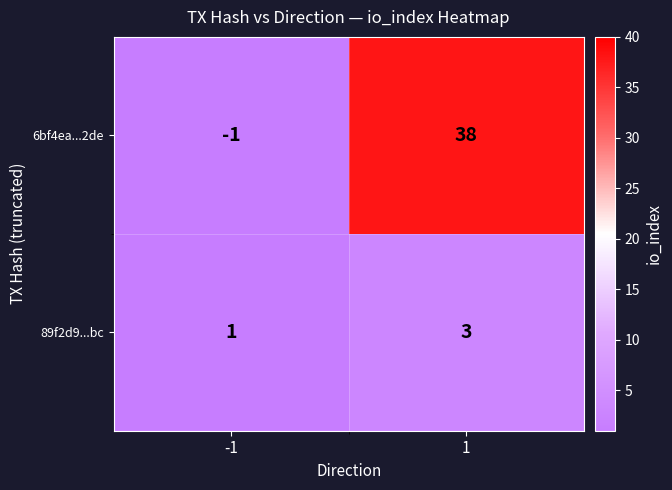

What is the difference between the maximum and minimum values in the 6bf4ea...2de series?

39